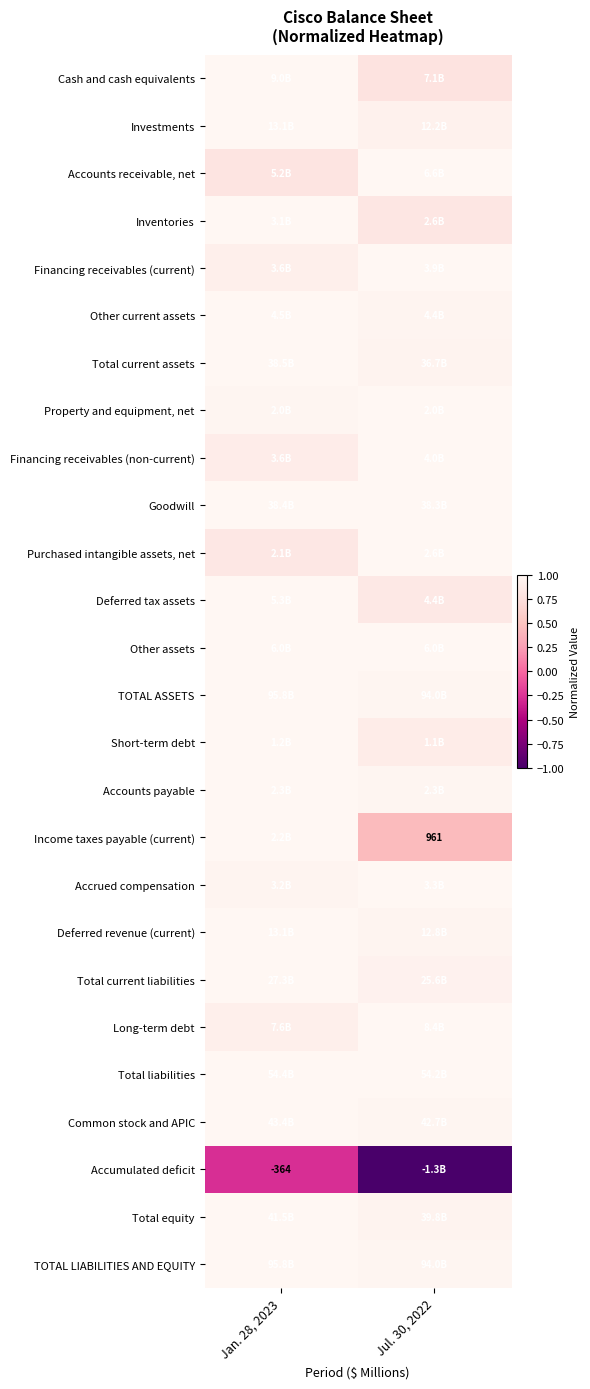

The Investments series shows 0.4 at Jul. 30, 2022. True or false?

False